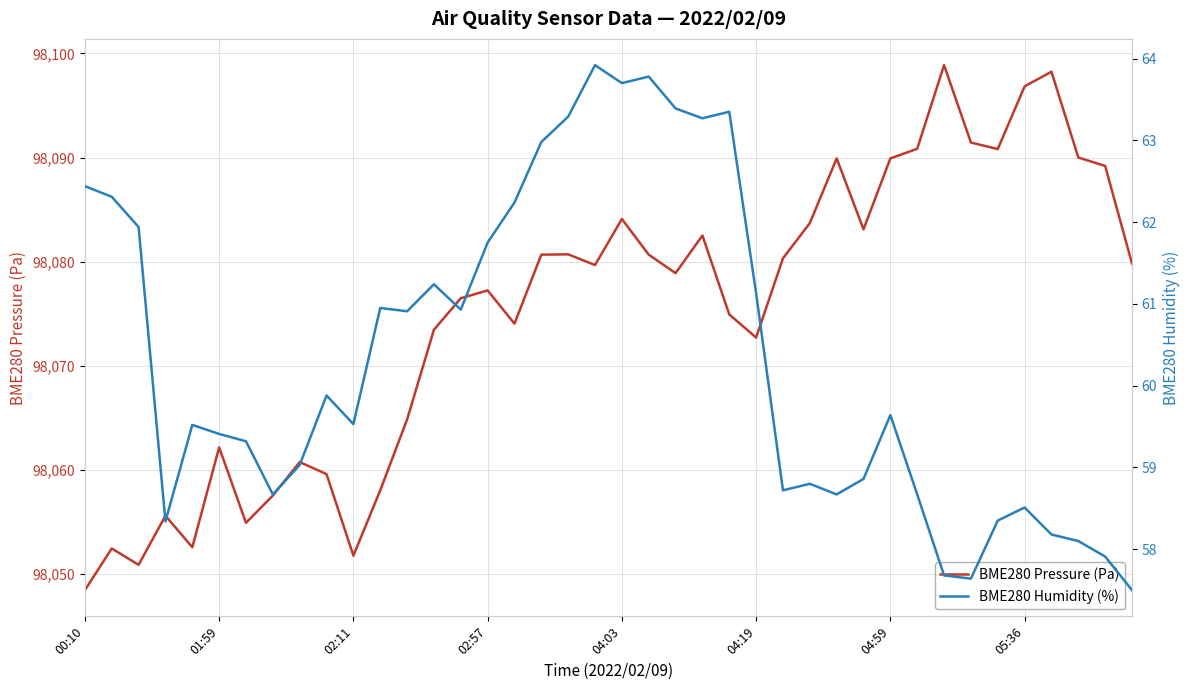

How many data points in BME280 Humidity (%) are above 59?

25